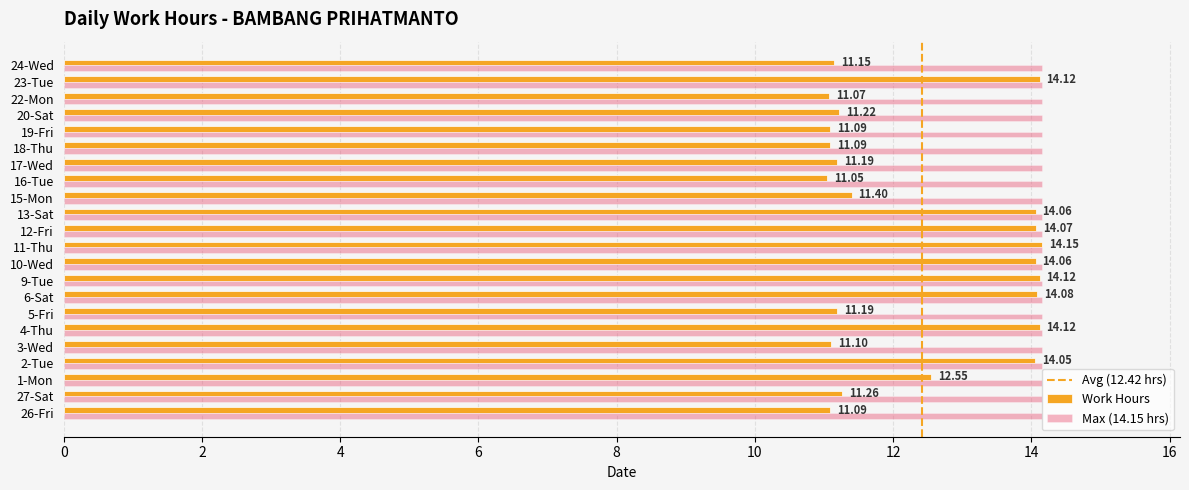

What is the sum of the Work Hours values at 9-Tue and 18-Thu?

25.2